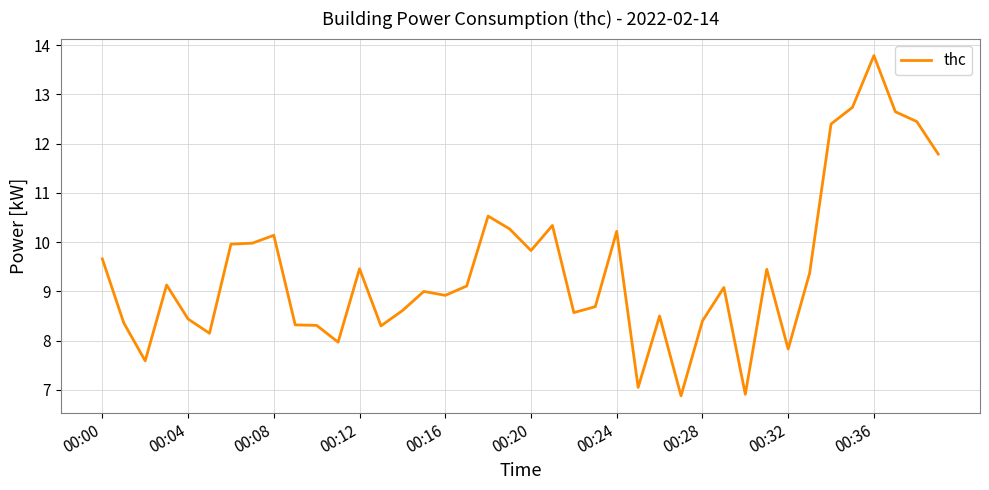

What is the greatest value displayed?

13.8